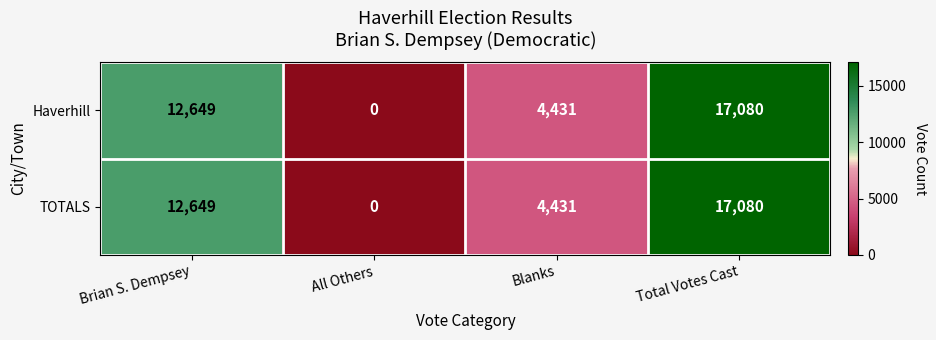

How many Haverhill values are between 4431 and 17080?

3